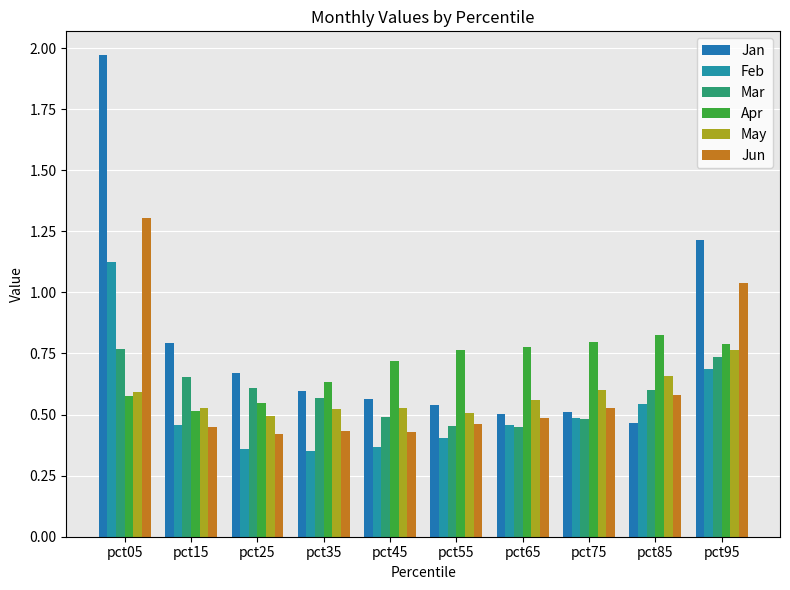

List the series in order of their peak value, highest first.

Jan, Jun, Feb, Apr, Mar, May